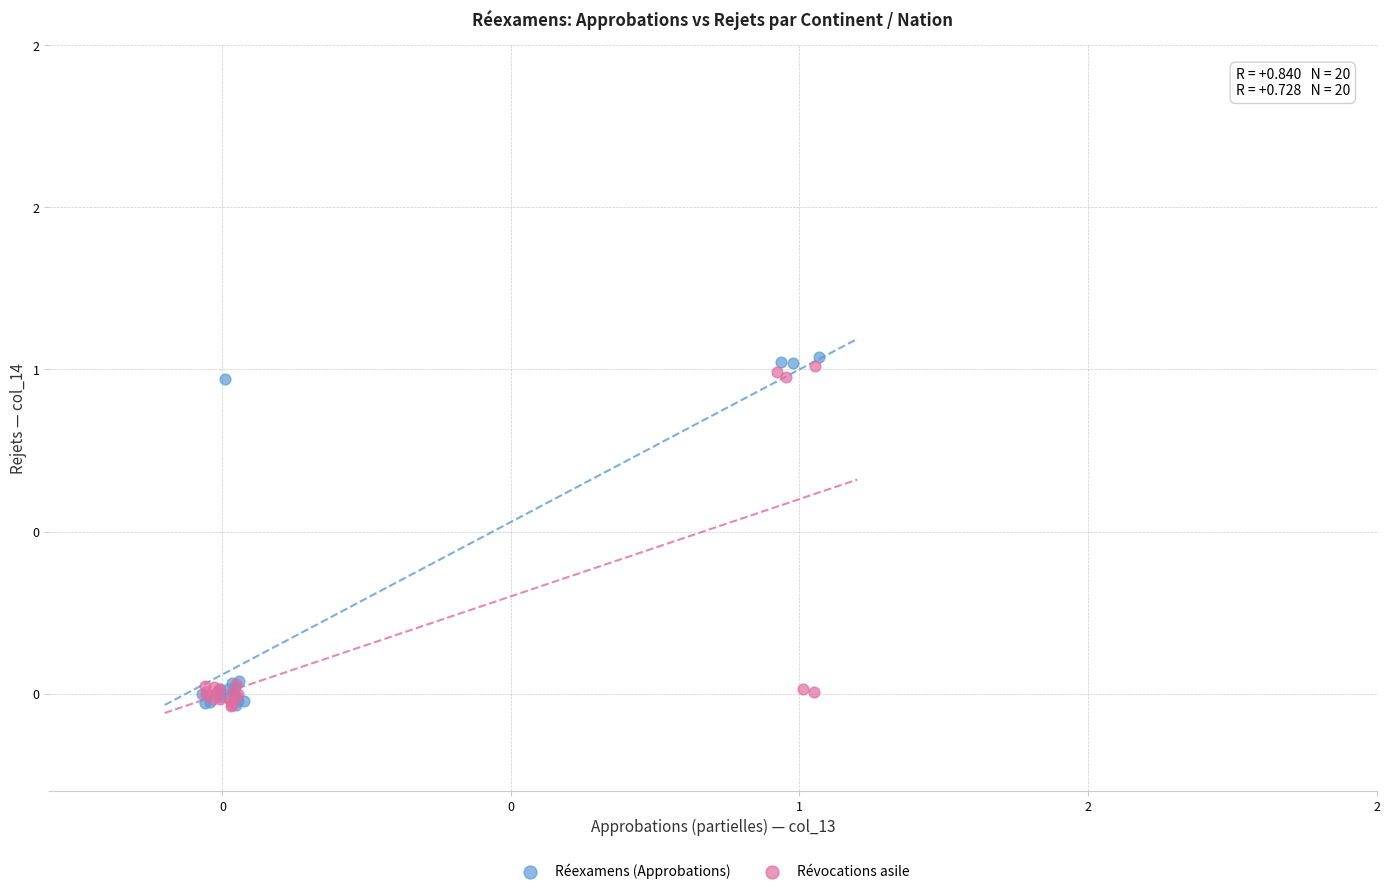

Which series reaches the maximum Y coordinate?

Réexamens (Approbations)